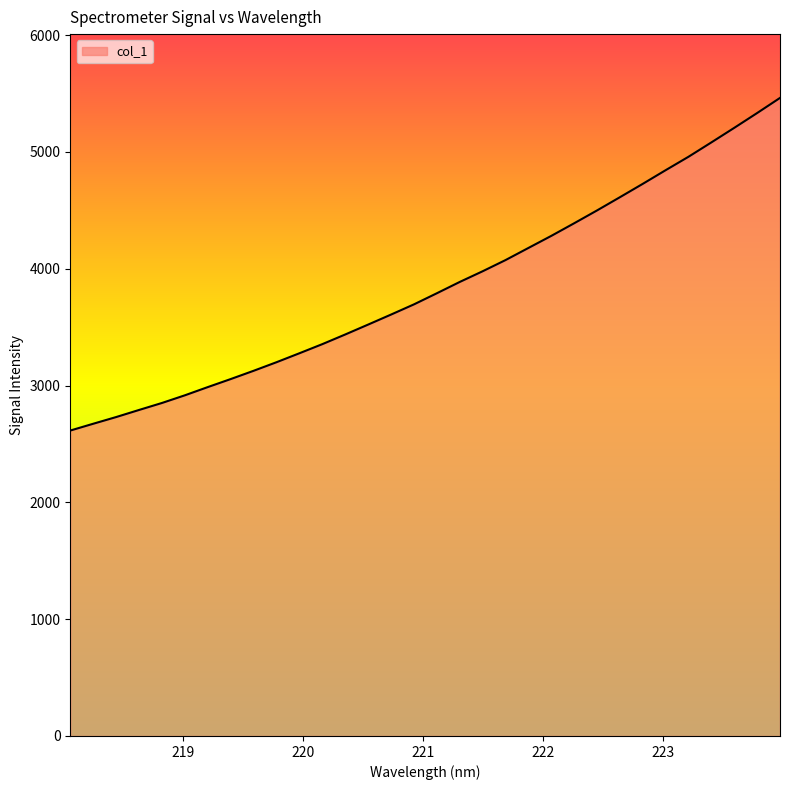

What is the difference between the maximum and minimum values?

2847.8